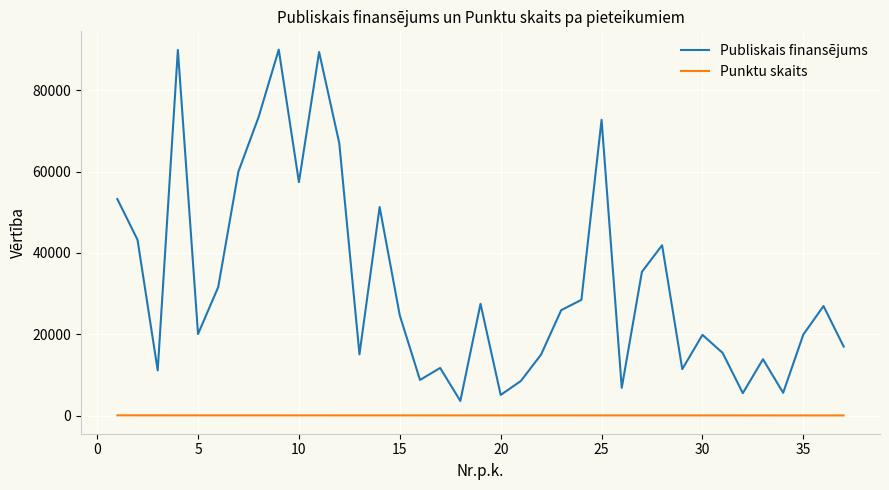

What is the sum of all Publiskais finansējums values?

1204853.8